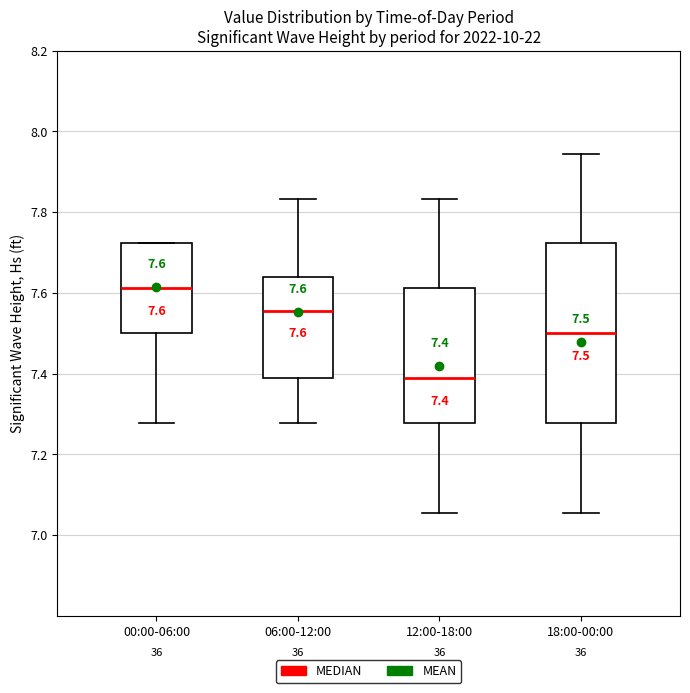

Comparing the boxes themselves (not the whiskers), which one is the tallest?

18:00-00:00